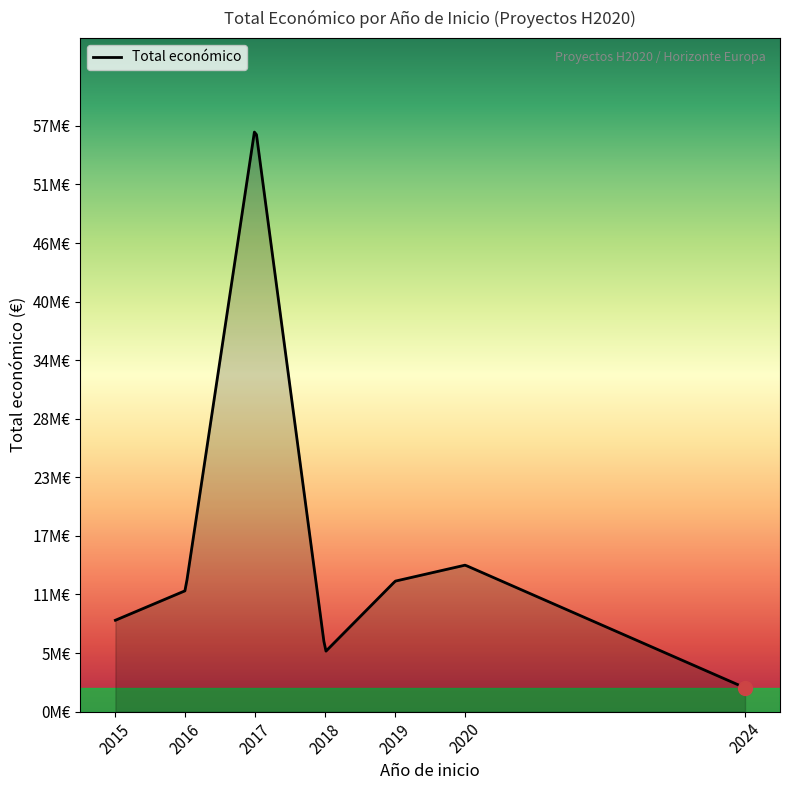

Does the chart have visible grid lines?

No